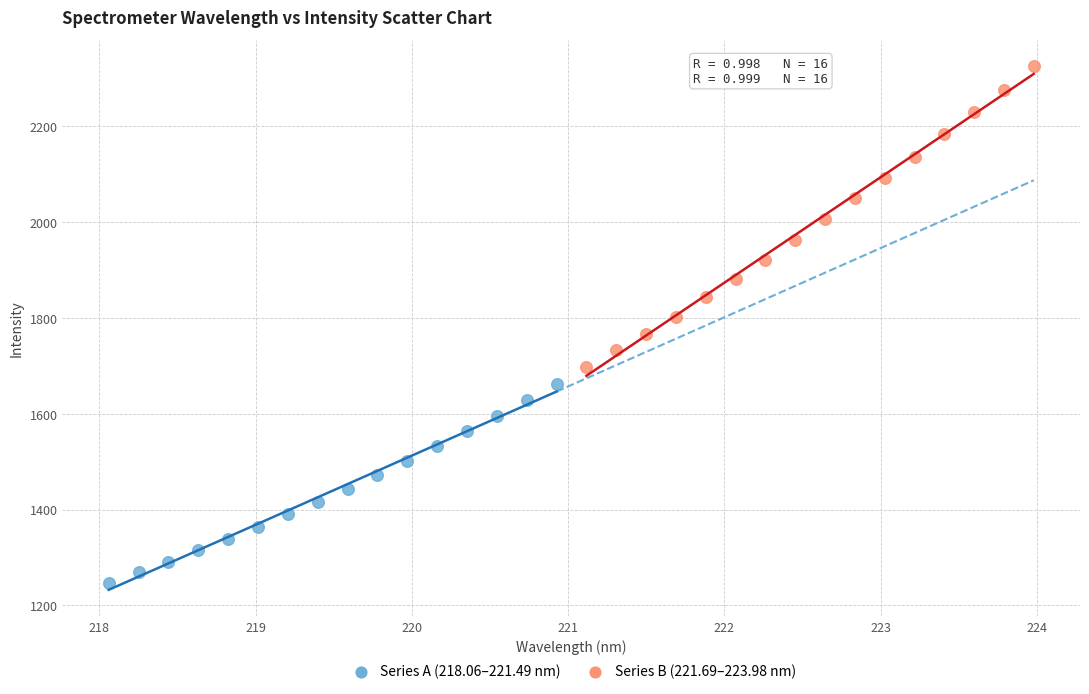

Which series has the largest Y range (max minus min)?

Series B (221.69–223.98 nm)